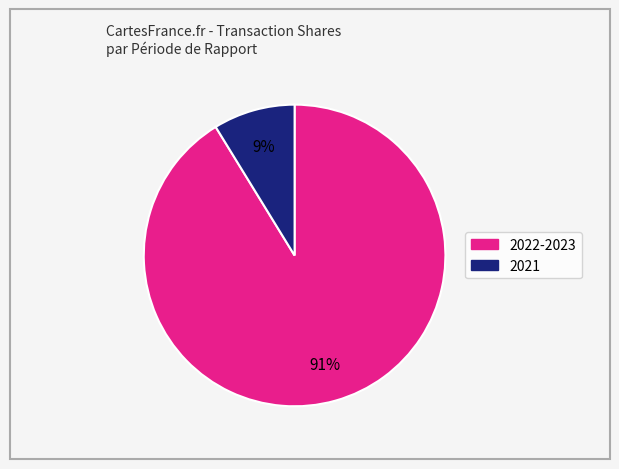

To the nearest percent, what is the difference between the largest and smallest slice percentages?

82%